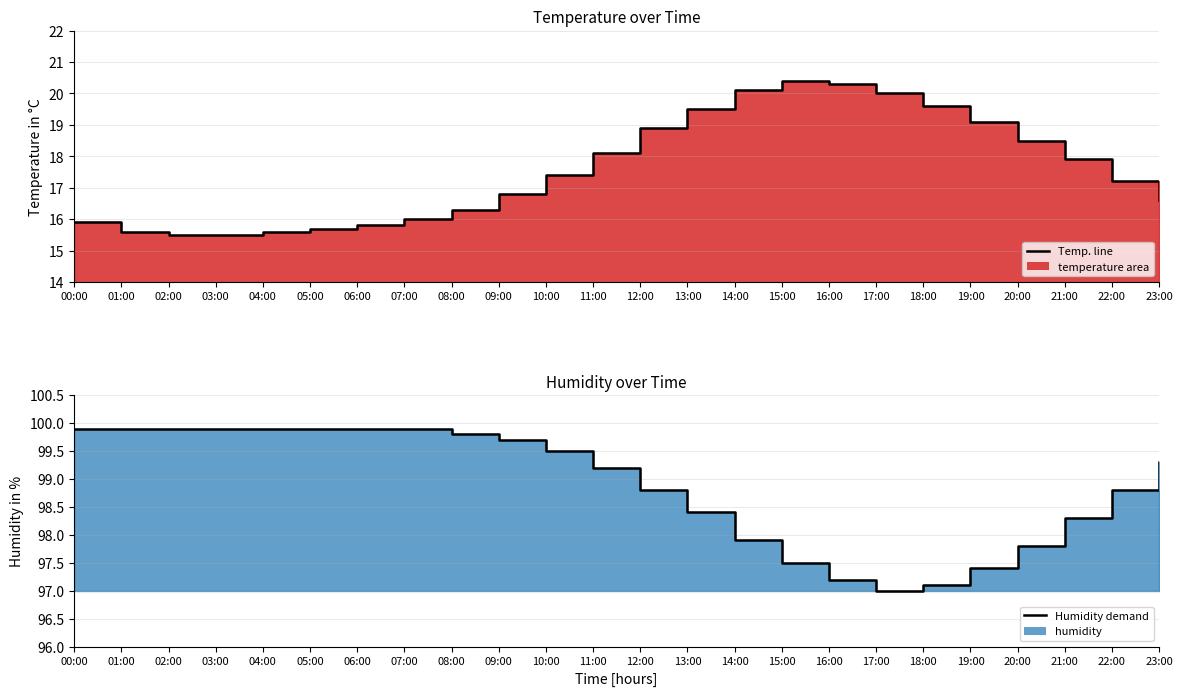

Does the chart display data point markers on the line(s)?

No